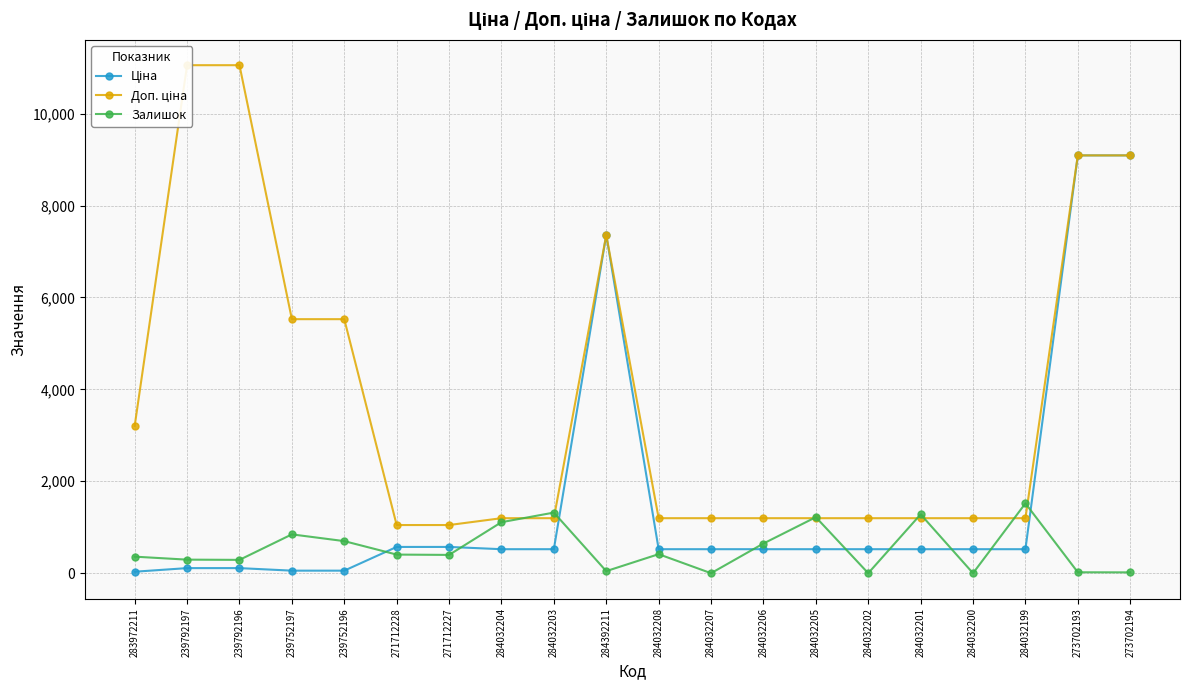

What are all the series names shown in the legend?

Ціна, Доп. ціна, Залишок